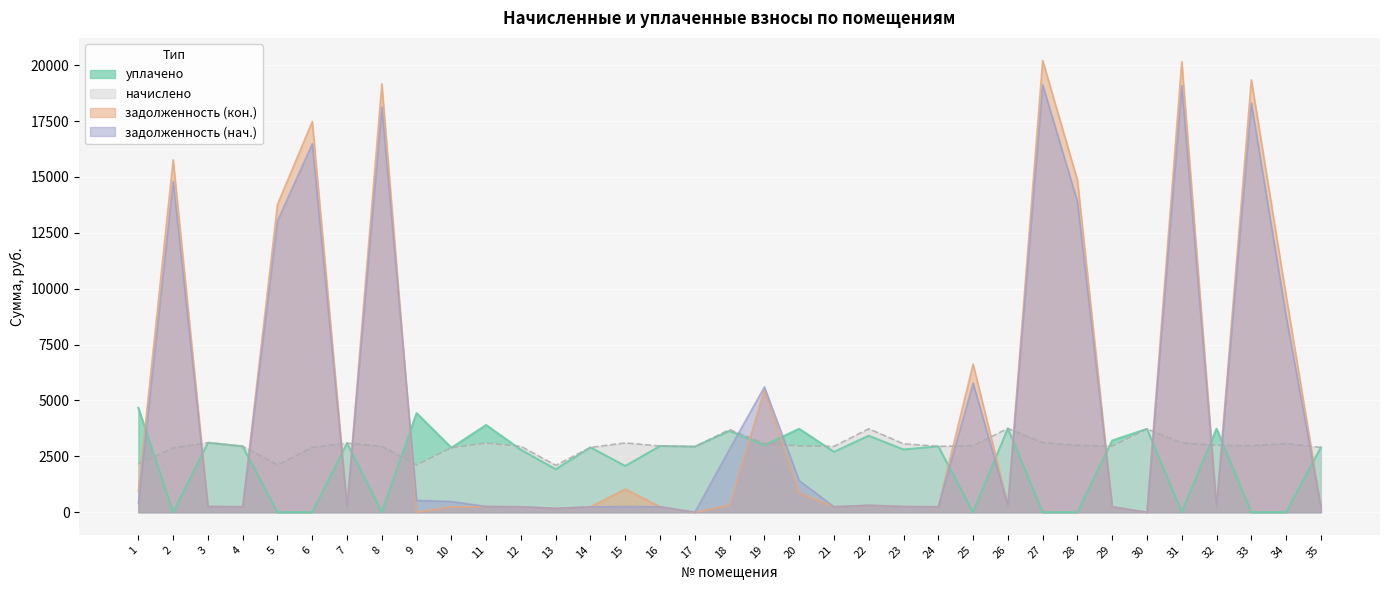

What is the highest value of the задолженность (нач.) series?

19127.8